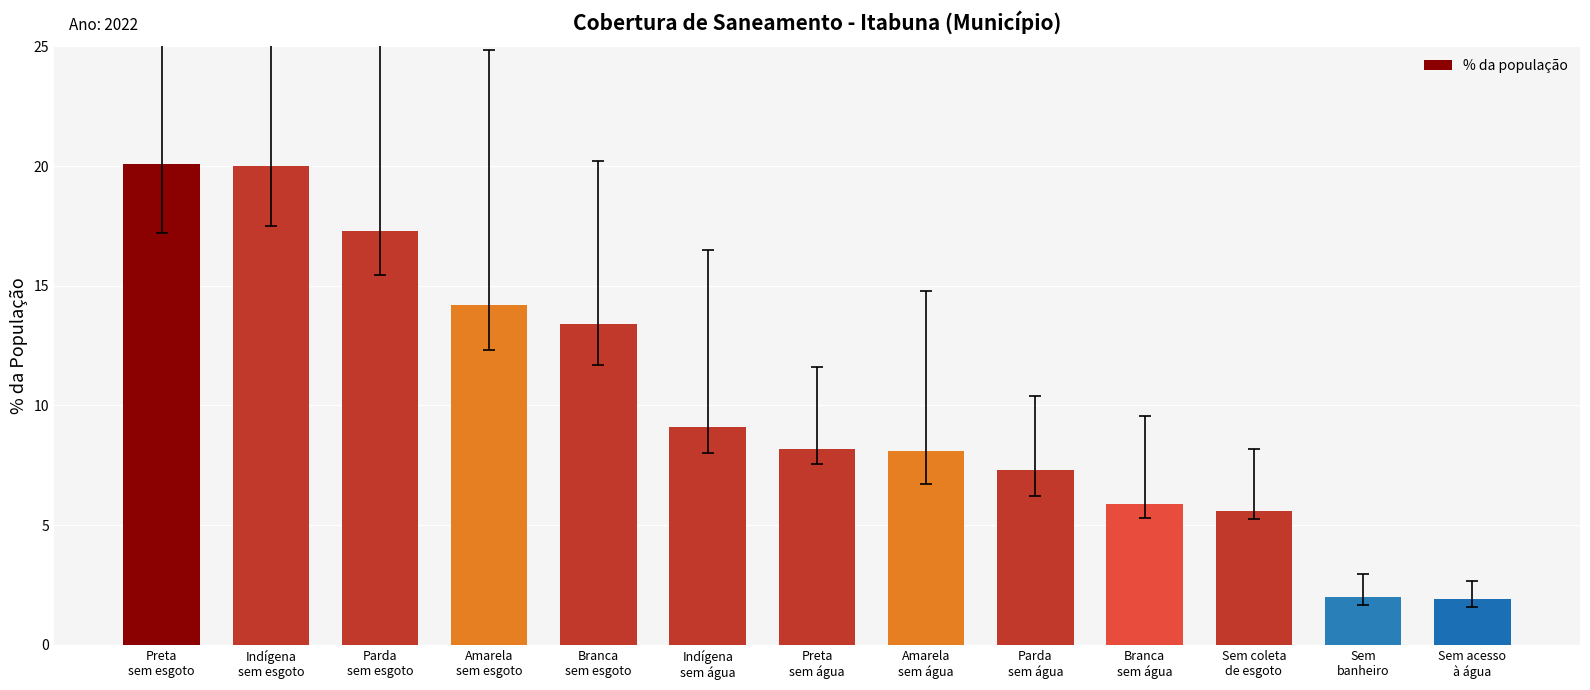

What is the change in value from Parda
sem água to Sem acesso
à água?

-5.4